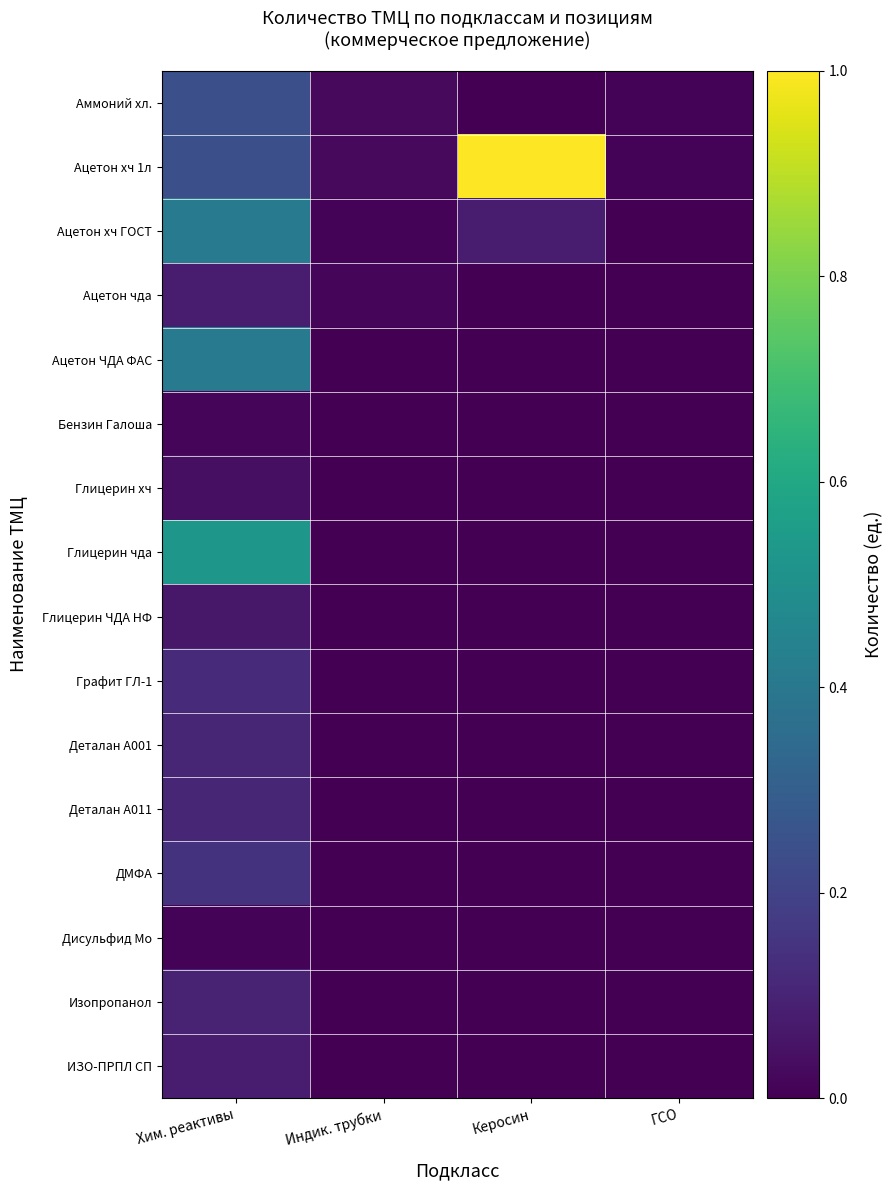

List the series in order of their peak value, highest first.

Ацетон хч 1л, Глицерин чда, Ацетон хч ГОСТ, Ацетон ЧДА ФАС, Аммоний хл., ДМФА, Графит ГЛ-1, Деталан А001, Деталан А011, Изопропанол, Ацетон чда, ИЗО-ПРПЛ СП, Глицерин ЧДА НФ, Глицерин хч, Бензин Галоша, Дисульфид Мо